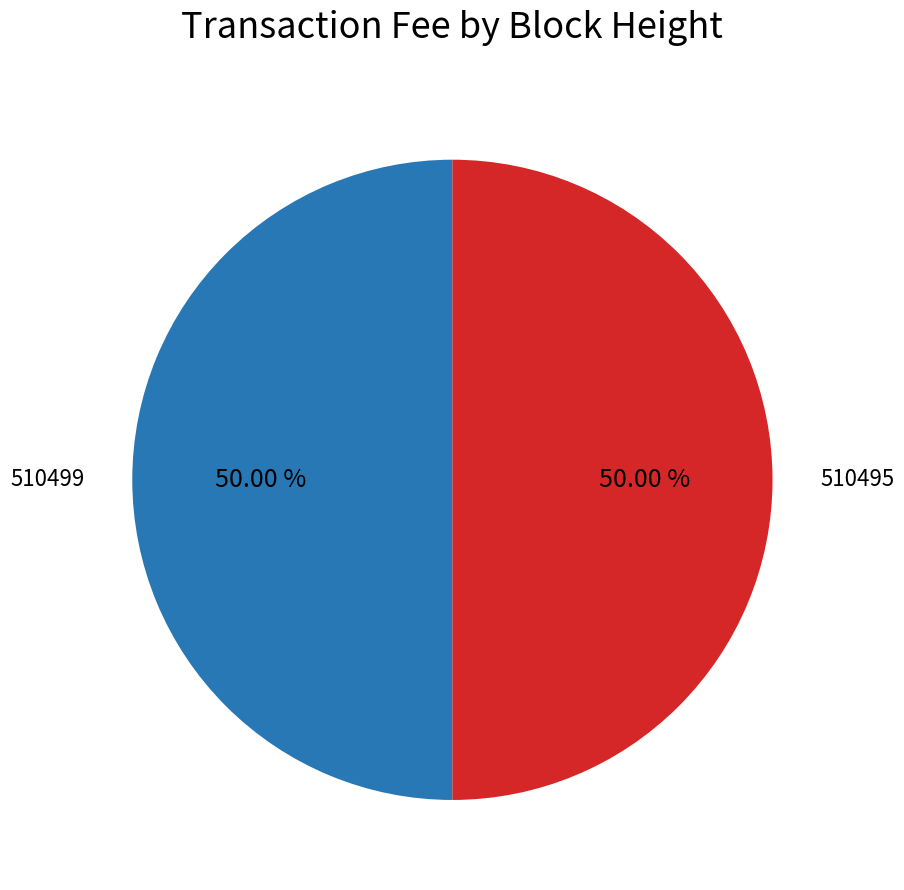

What percentage is the 510499 slice, to the nearest percent?

50%